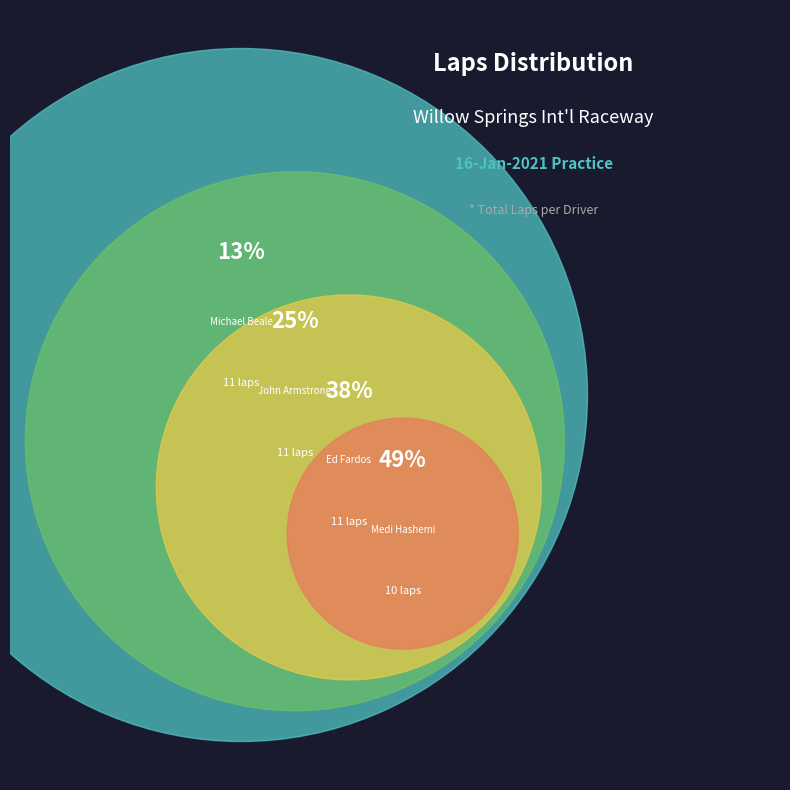

Does John Armstrong account for over 50% of the chart?

No